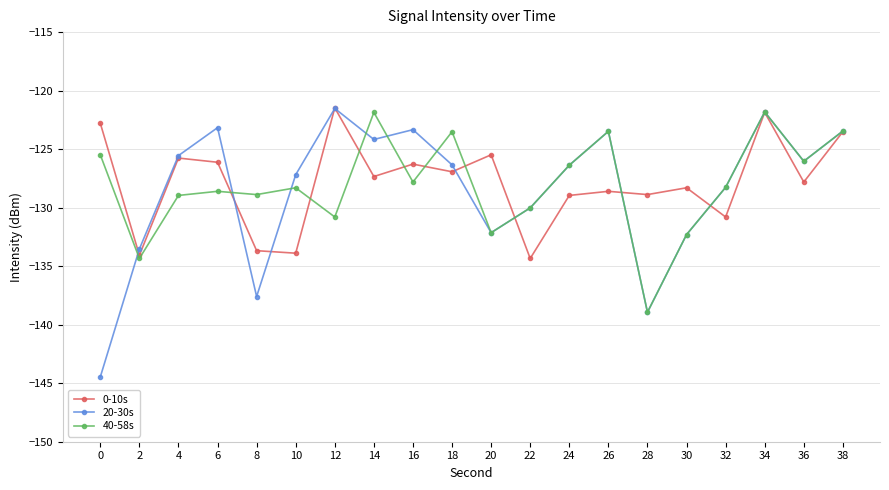

What is the total value across all series at 32?

-387.3